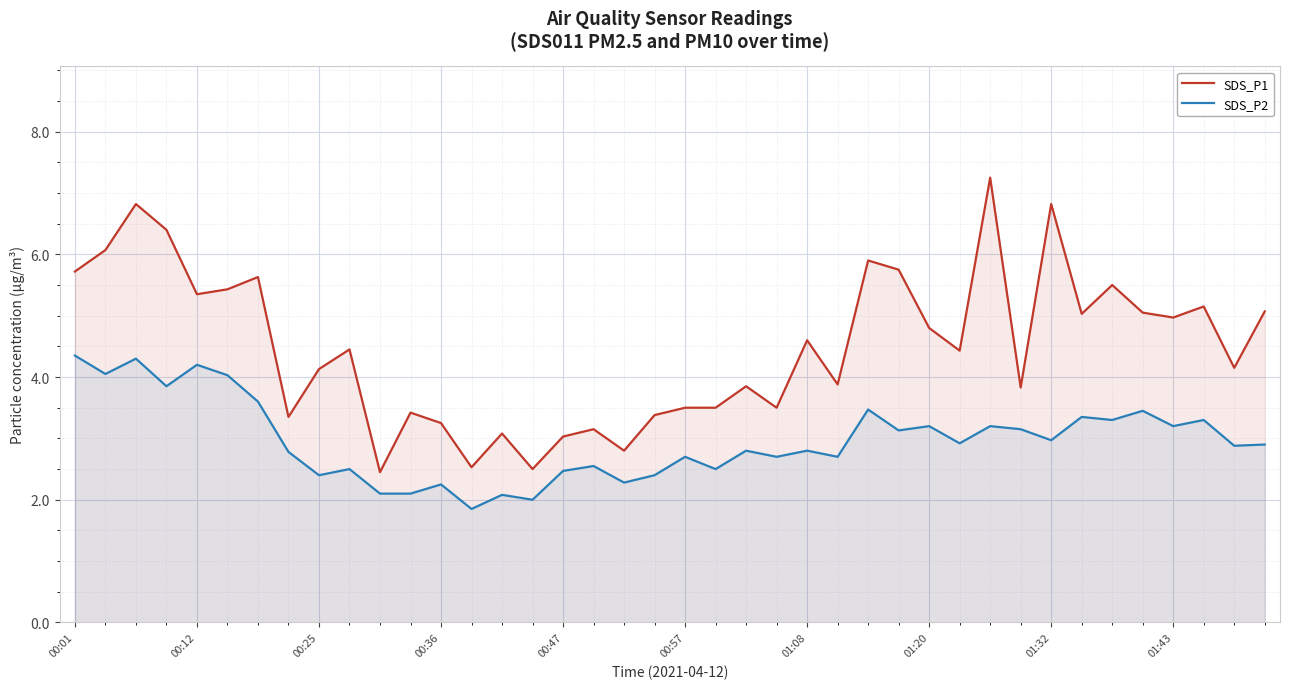

In SDS_P1, how many points are lower than both neighbors (excluding endpoints)?

13